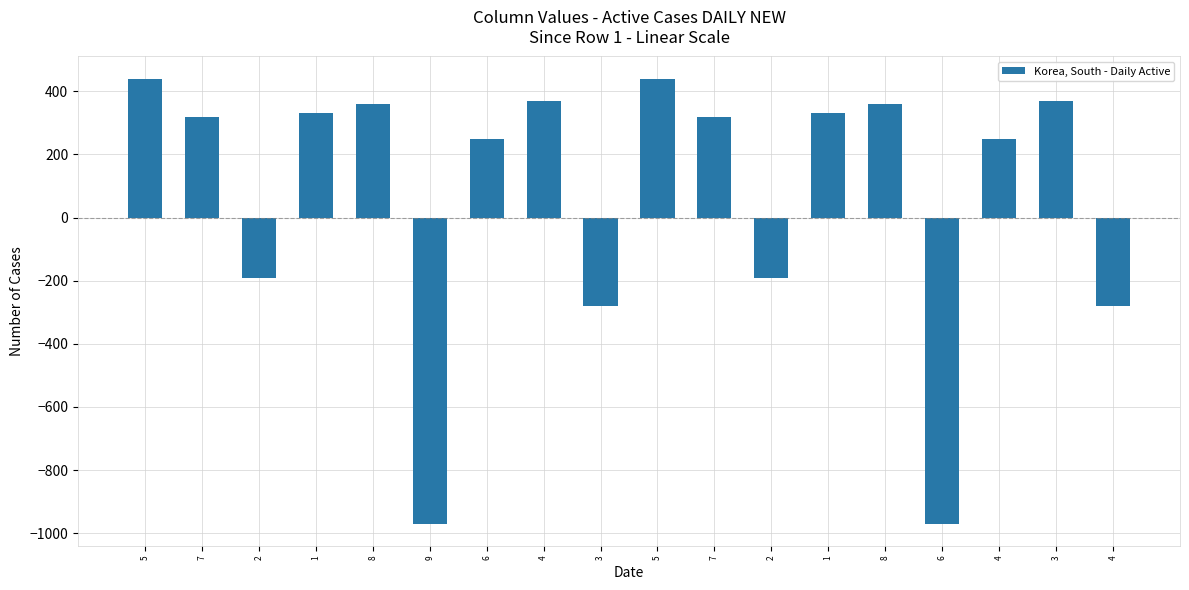

Reading left to right, extract all data points from this chart.

5=440	7=320	2=-190	1=330	8=360	9=-970	6=250	4=370	3=-280	5=440	7=320	2=-190	1=330	8=360	6=-970	4=250	3=370	4=-280